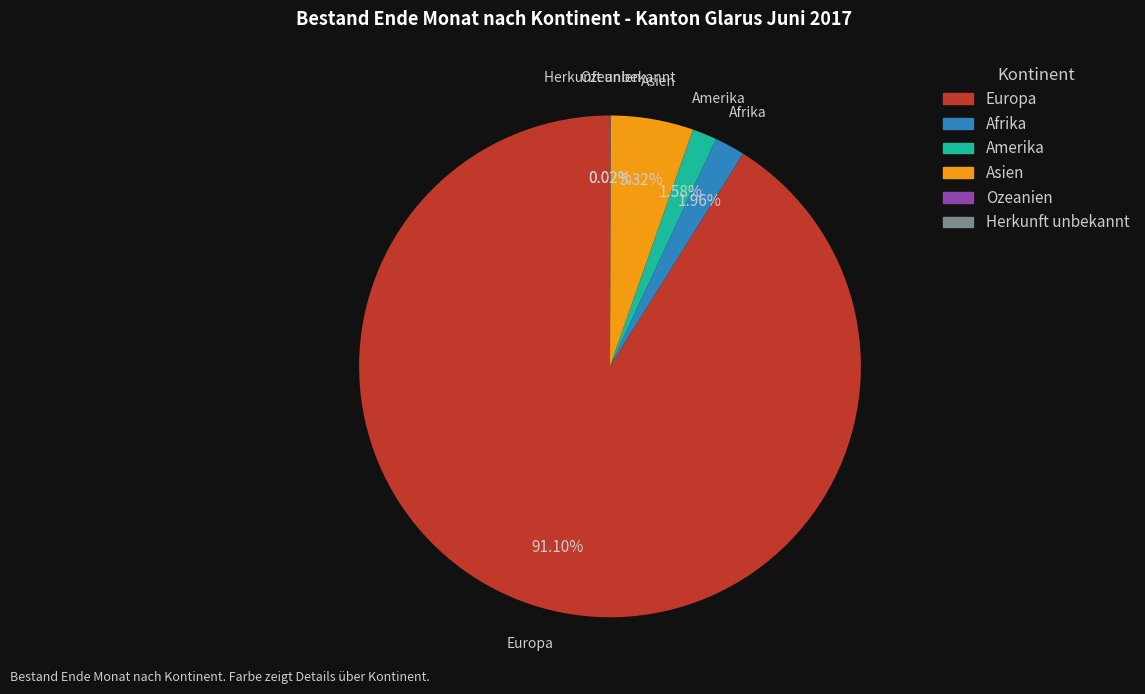

What is the majority slice?

Europa